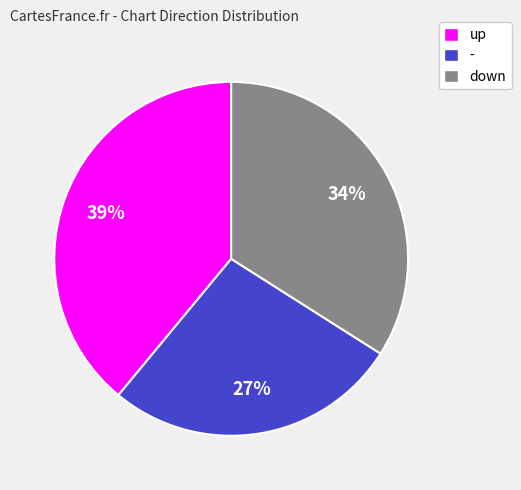

Which has a higher value, down or up?

up